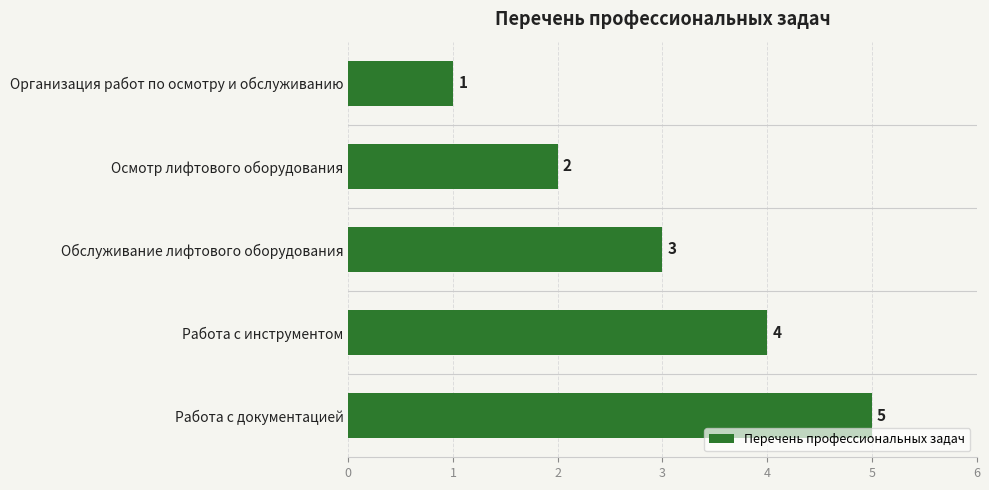

What is the label of the 4th bar from the top?

Работа с инструментом